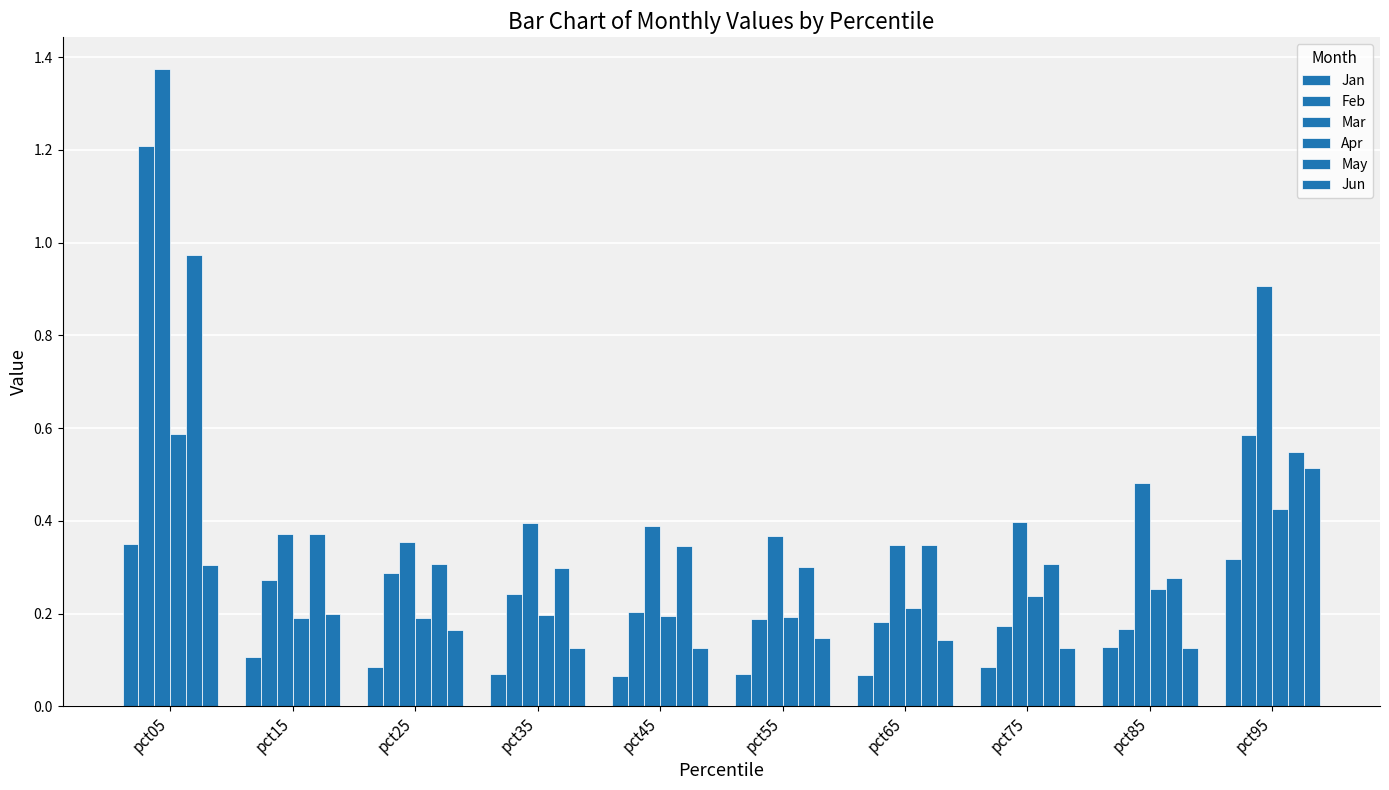

How many distinct data groups are displayed?

6